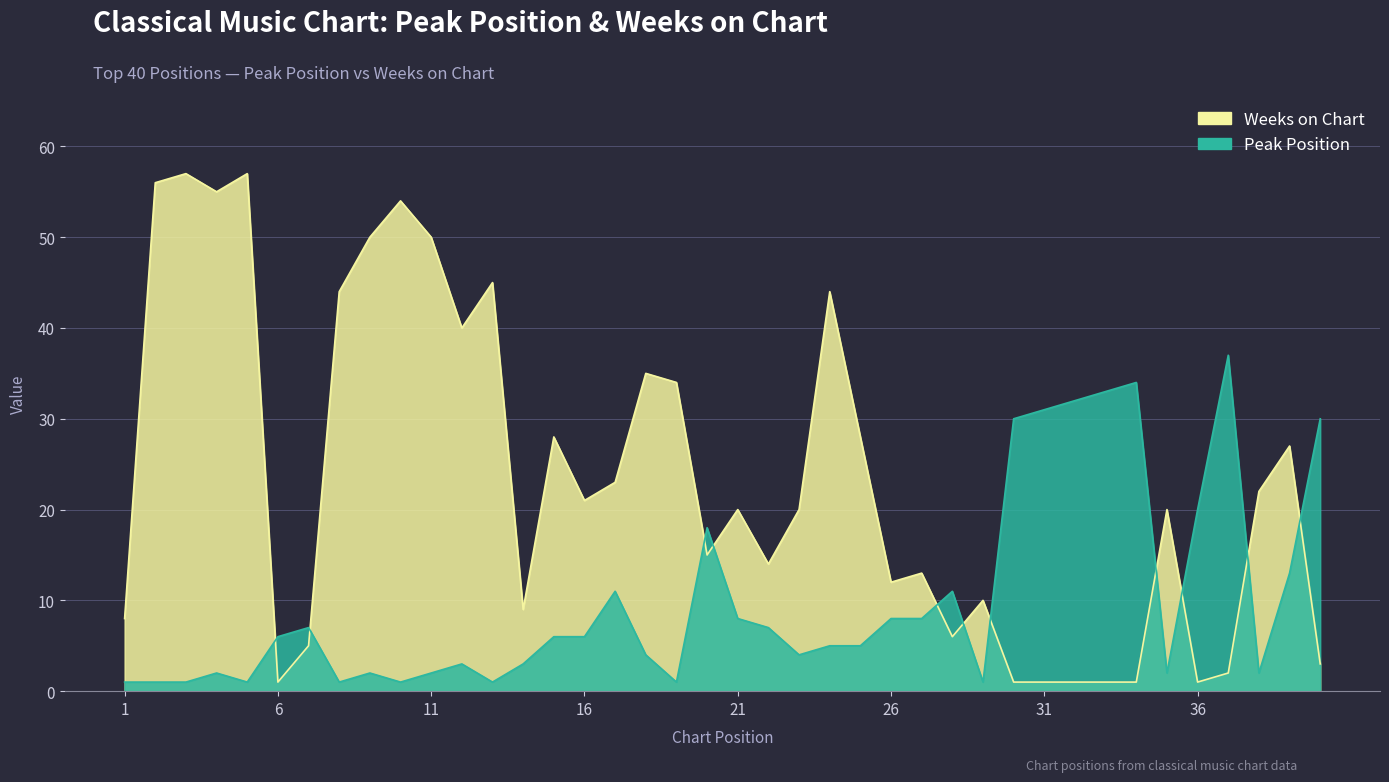

Reading left to right, transcribe all the data shown in this chart.

Peak Position: 1	1	1	2	1	6	7	1	2	1	2	3	1	3	6	6	11	4	1	18	8	7	4	5	5	8	8	11	1	30	31	32	33	34	2	20	37	2	13	30
Weeks on Chart: 8	56	57	55	57	1	5	44	50	54	50	40	45	9	28	21	23	35	34	15	20	14	20	44	28	12	13	6	10	1	1	1	1	1	20	1	2	22	27	3